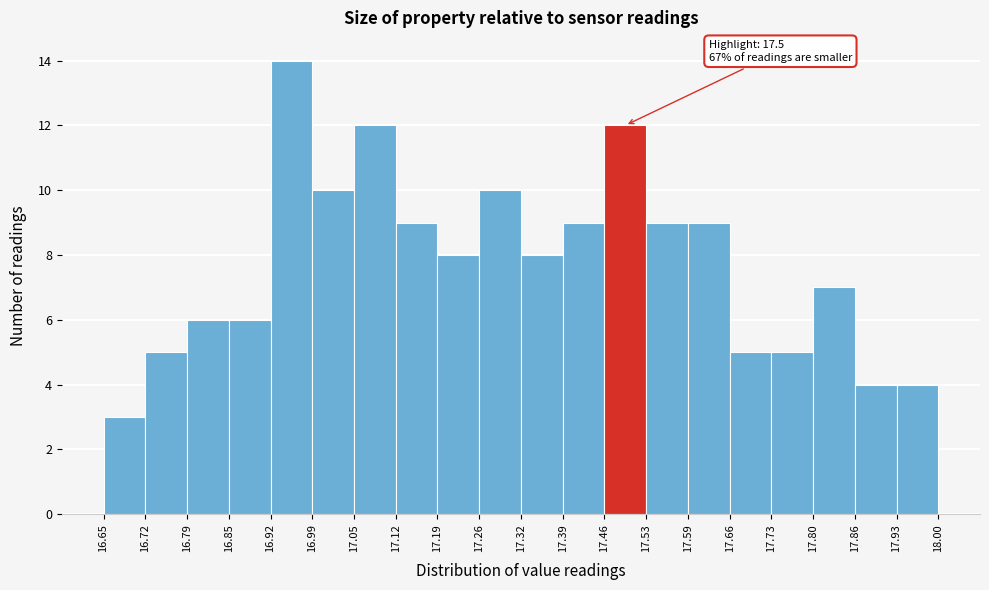

Which range on the x-axis has the tallest bar?

16.92 to 16.99